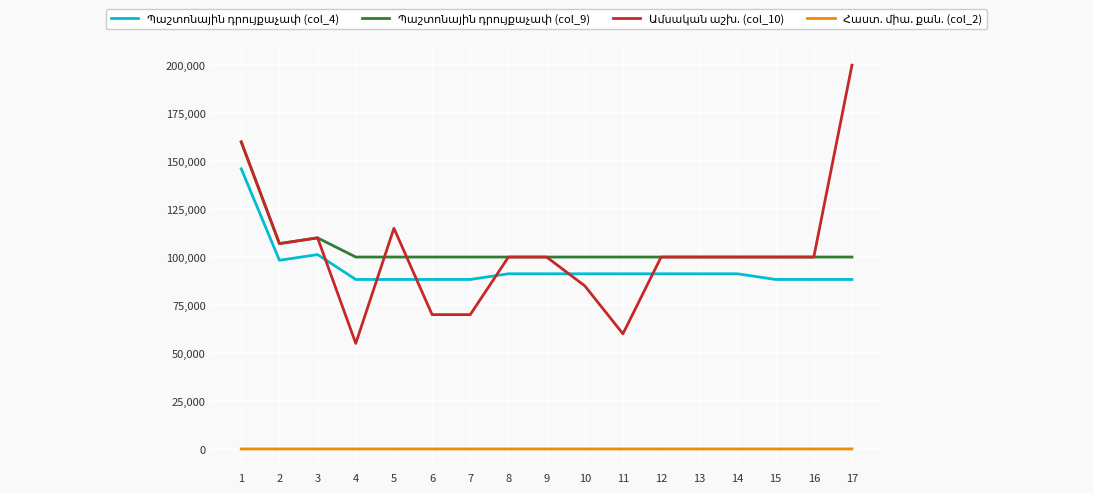

What is the greatest value displayed?

200000.0